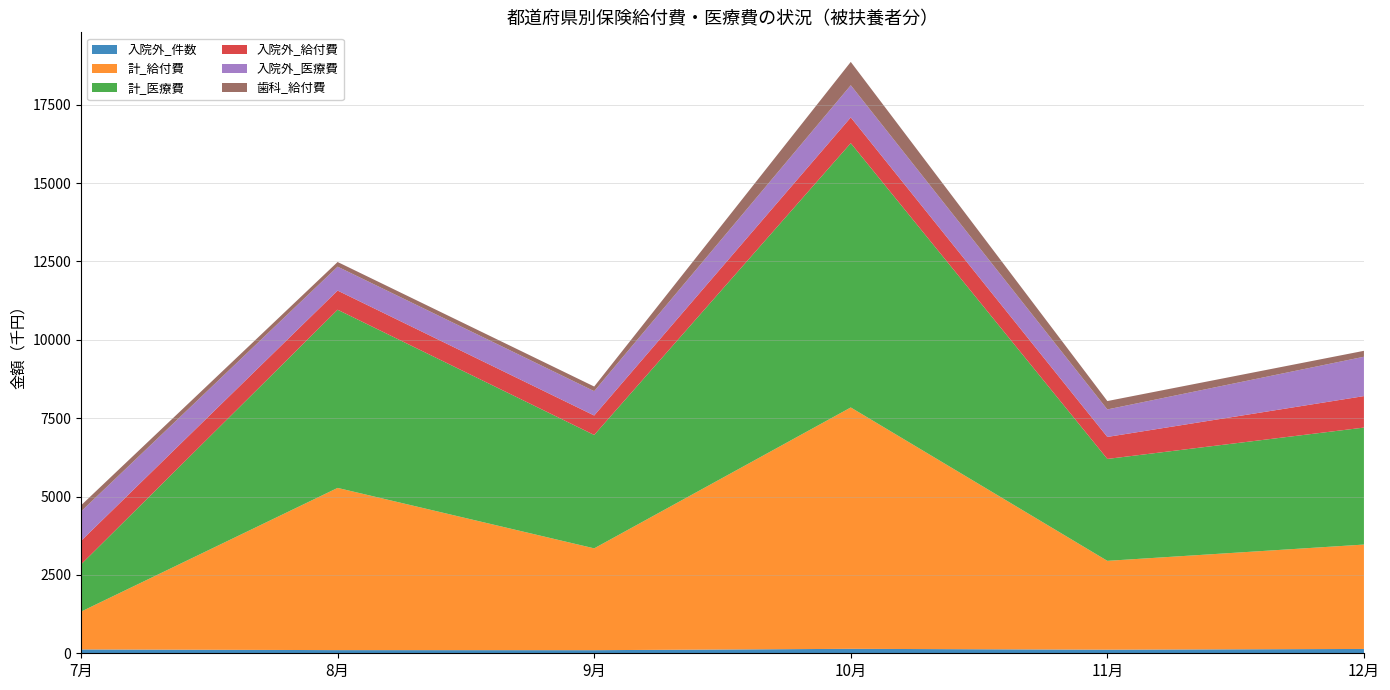

Reading left to right, extract all data points from this chart.

入院外_件数: 7月=123.0	8月=101.0	9月=99.0	10月=142.0	11月=115.0	12月=138.0
計_給付費: 7月=1205.6	8月=5174.6	9月=3248.6	10月=7700.6	11月=2834.0	12月=3330.6
計_医療費: 7月=1507.0	8月=5685.1	9月=3617.2	10月=8432.5	11月=3251.6	12月=3732.1
入院外_給付費: 7月=750.6	8月=610.7	9月=621.2	10月=821.2	11月=701.8	12月=1004.2
入院外_医療費: 7月=938.3	8月=763.4	9月=776.4	10月=1026.4	11月=877.2	12月=1255.3
歯科_給付費: 7月=195.2	8月=149.0	9月=148.1	10月=744.5	11月=267.5	12月=189.3